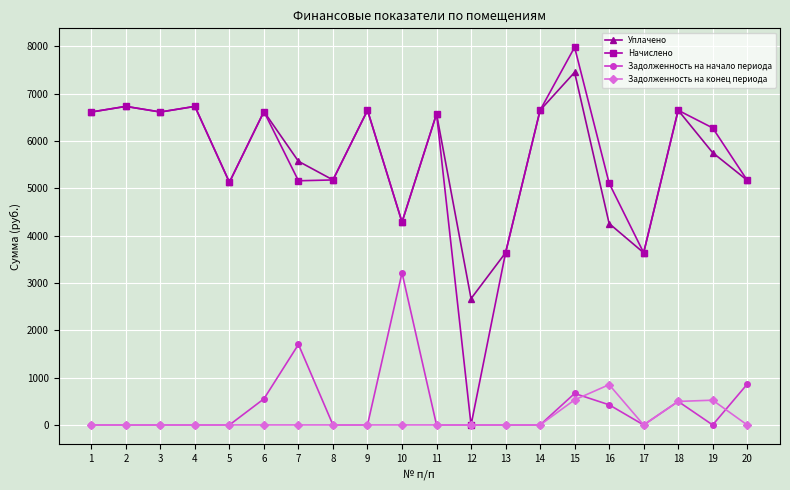

At which category is the sum across all series the highest?

15